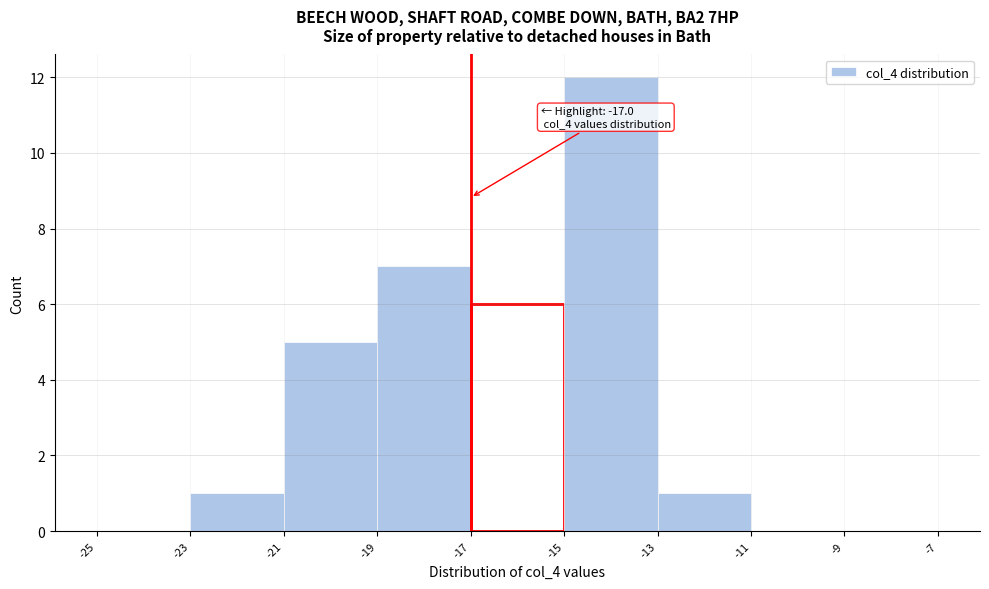

Over which range of the x-axis is the bar tallest?

-15 to -13